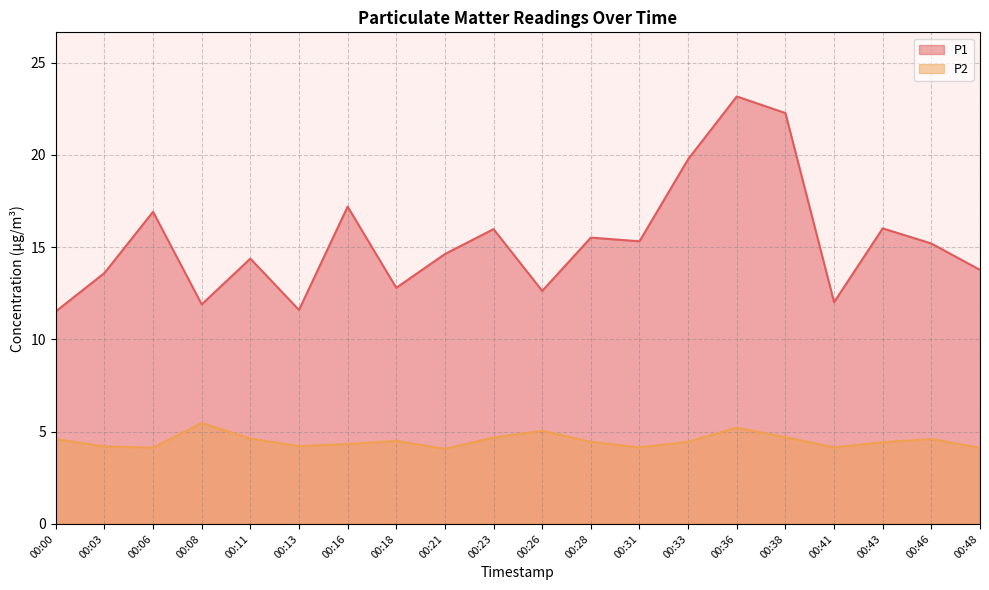

At which category is the sum across all series the highest?

00:36